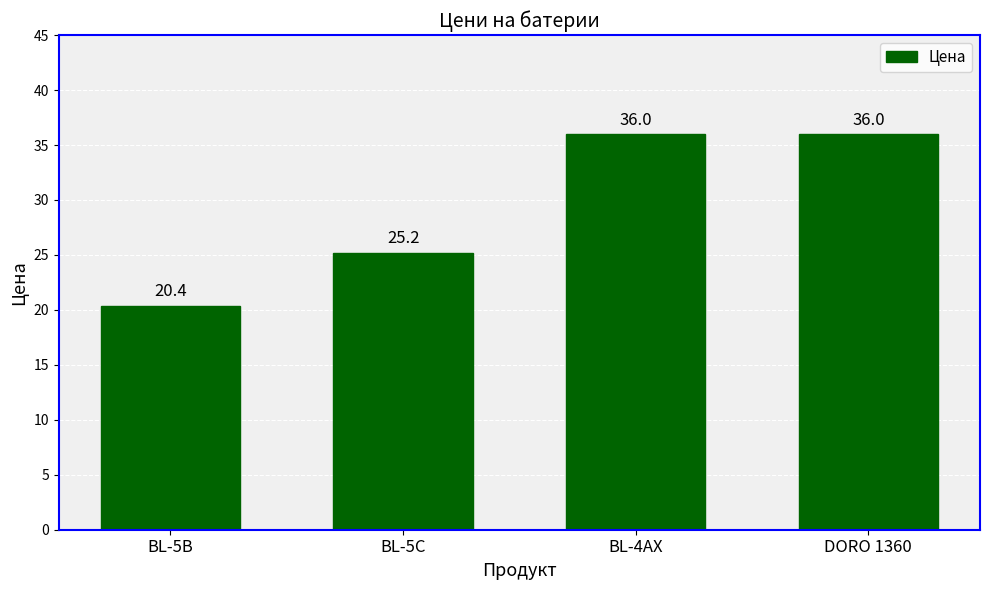

What is the change in value from BL-5B to BL-5C?

+4.8